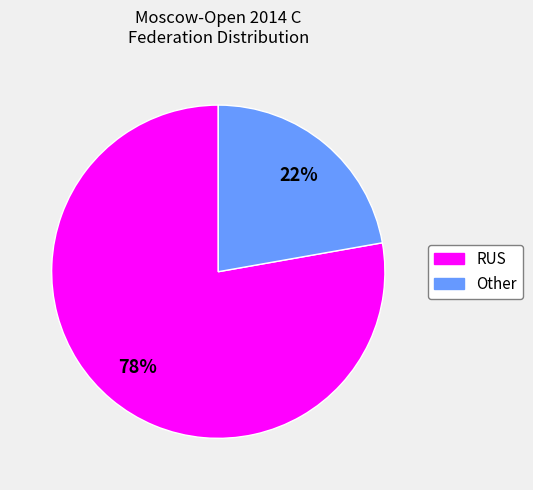

To the nearest percent, what is the difference between the RUS and Other slice percentages?

56%